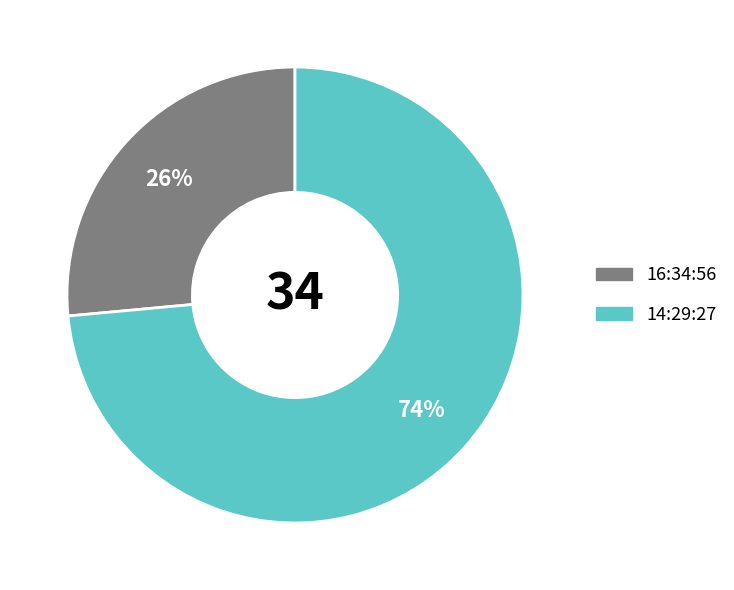

To the nearest percent, what portion does 16:34:56 represent?

26%